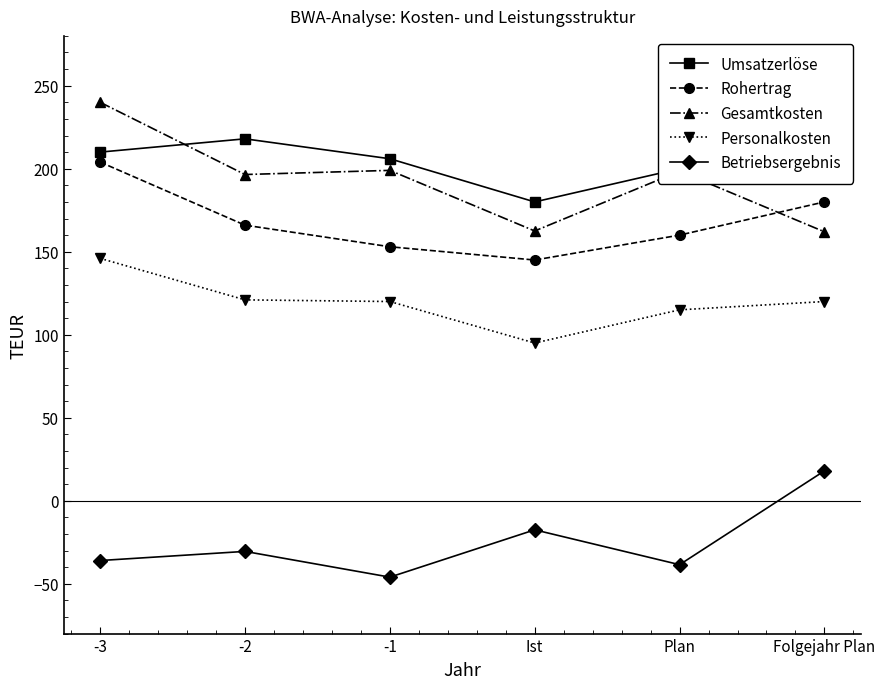

The Personalkosten series shows 115.0 at Plan. True or false?

True